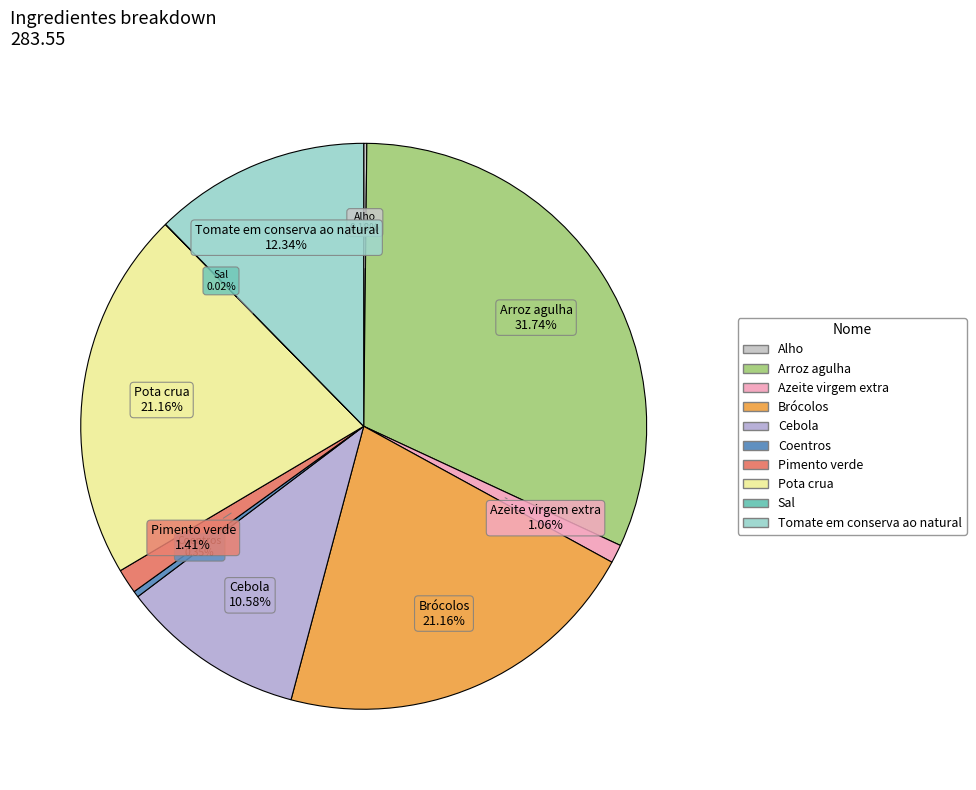

Do Cebola and Pimento verde together represent more than half of the pie?

No